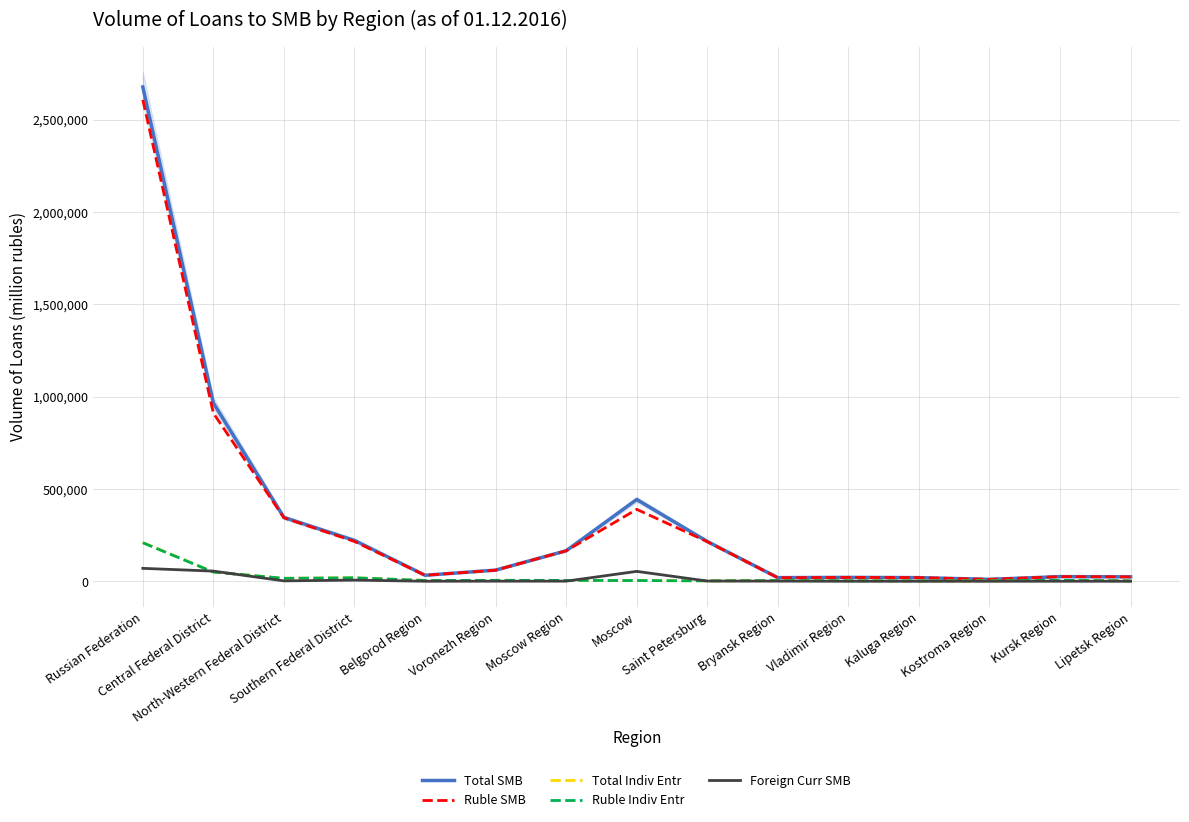

Is this an area chart (filled region under the line)?

No